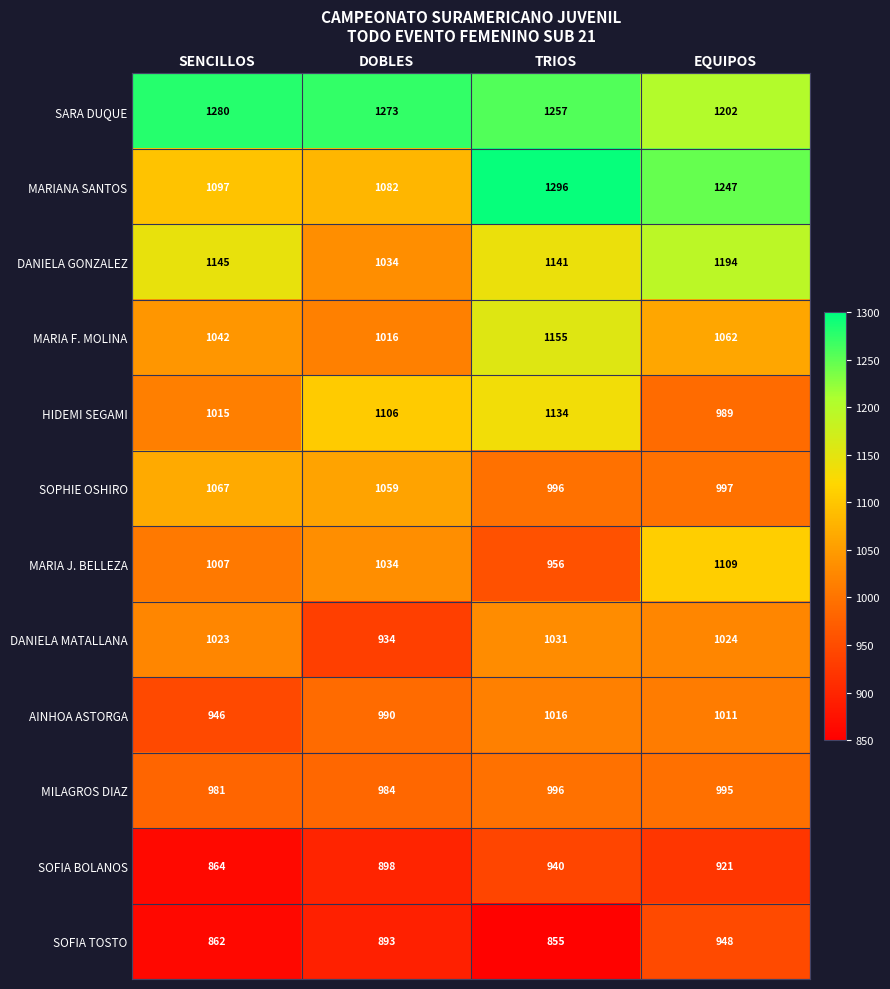

Where does the DANIELA MATALLANA series first go above 1024?

TRIOS